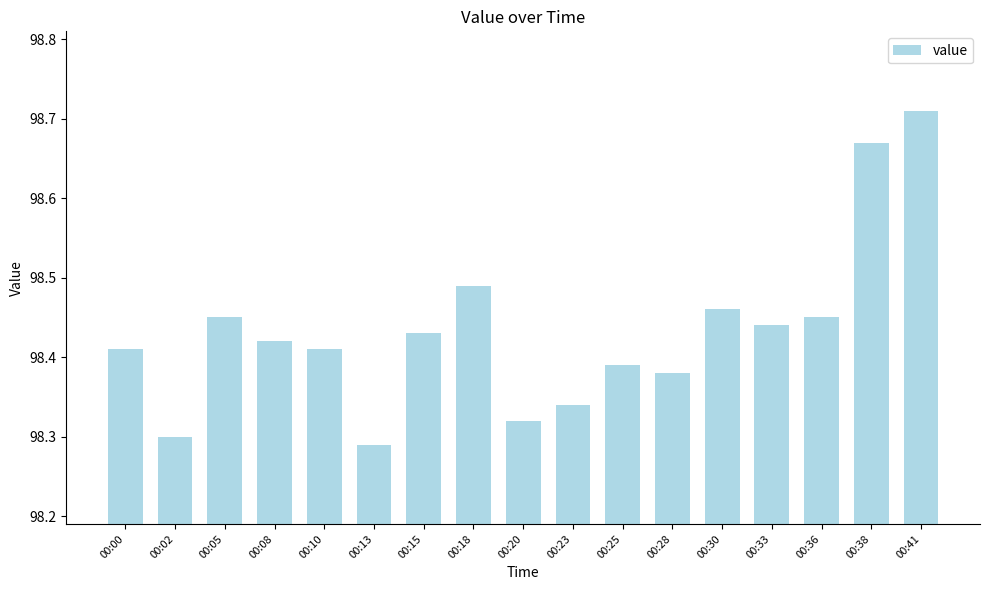

The value at 00:00 is 174.2. True or false?

False